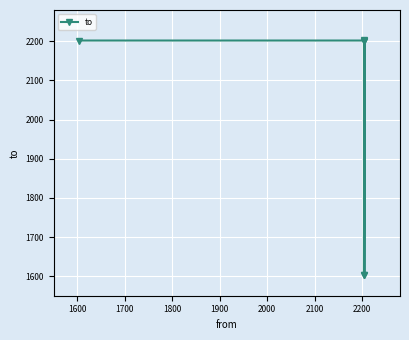

What is the sum of the values at 2000 and 1600?

4406